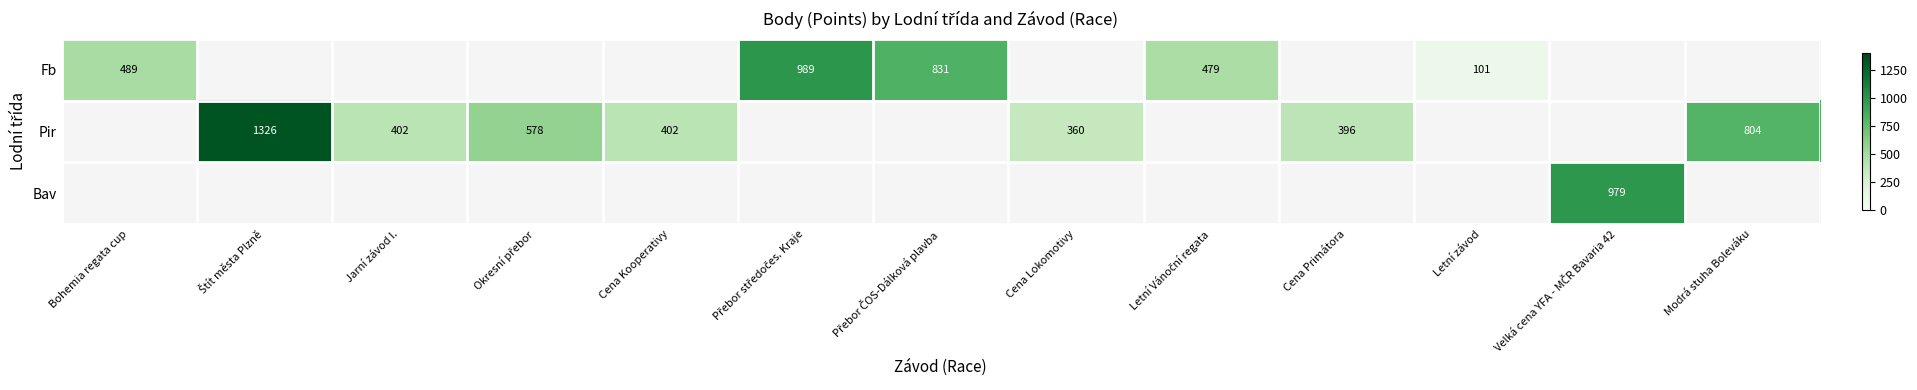

The value of Fb at Letní závod is 68.9. True or false?

False